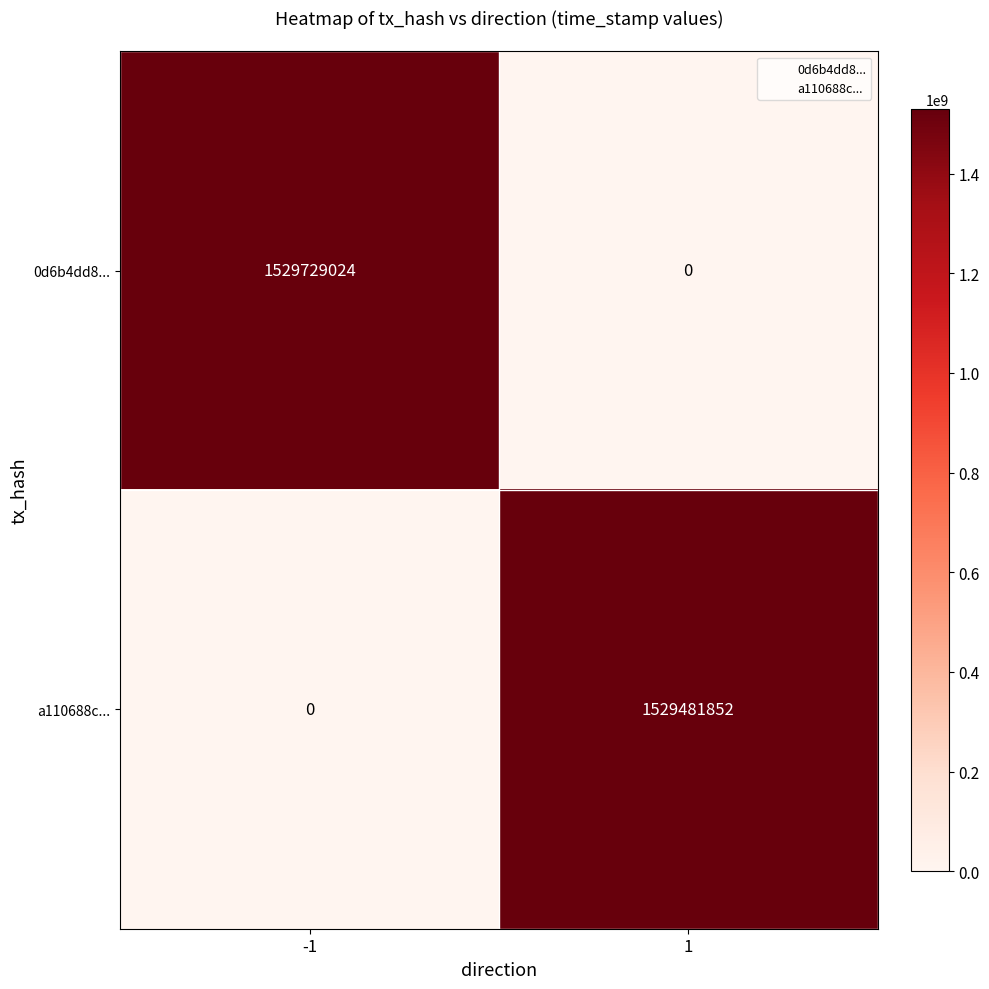

Which series has the largest total across all categories?

0d6b4dd8...